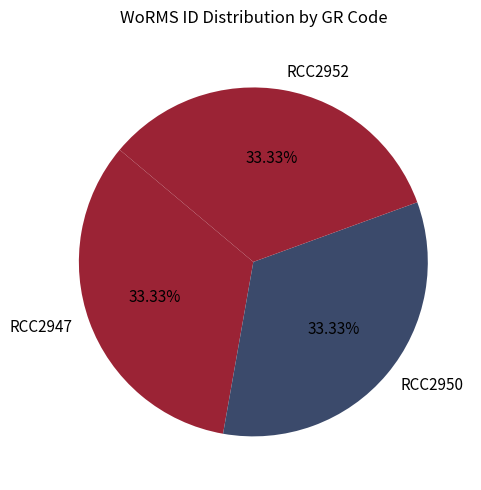

The RCC2950 slice represents 33% of the pie. True or false?

True